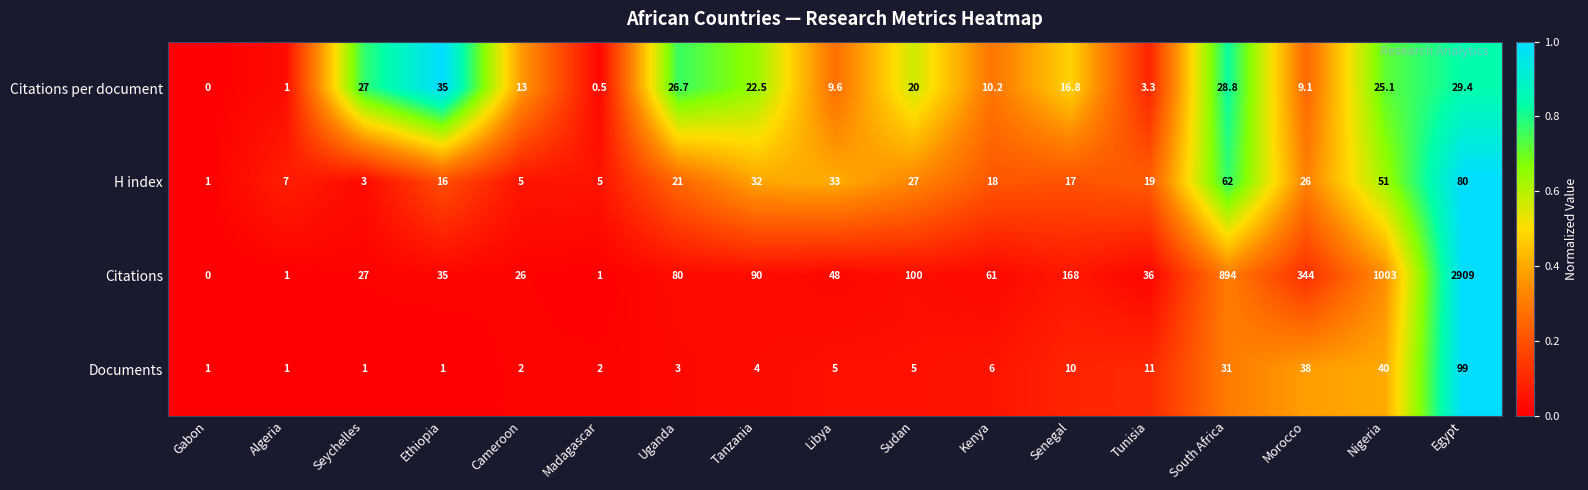

Which series changed the most between Ethiopia and Egypt?

Citations